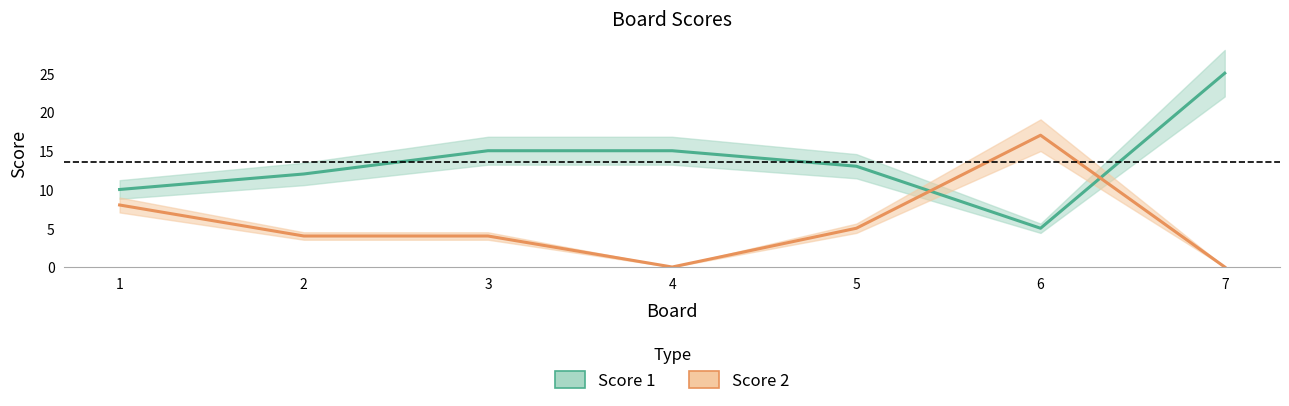

Rank the series by their maximum value, from lowest to highest.

Score 2, Score 1